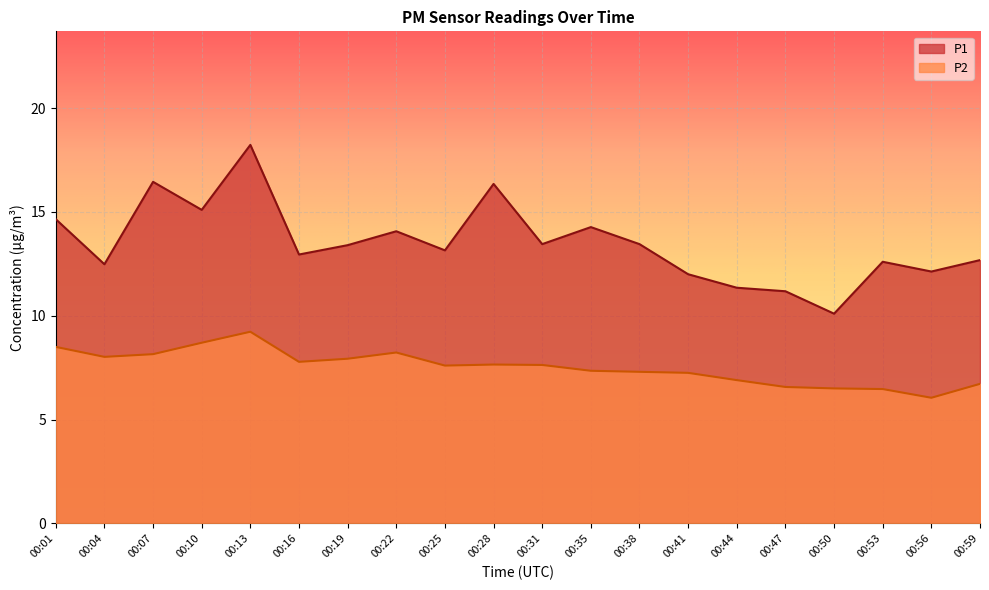

What is the sum of the P1 values at 00:47 and 00:04?

23.7